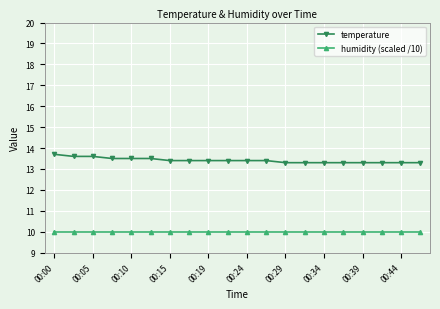

What is the value of the temperature point at the 2nd from the left?

13.6